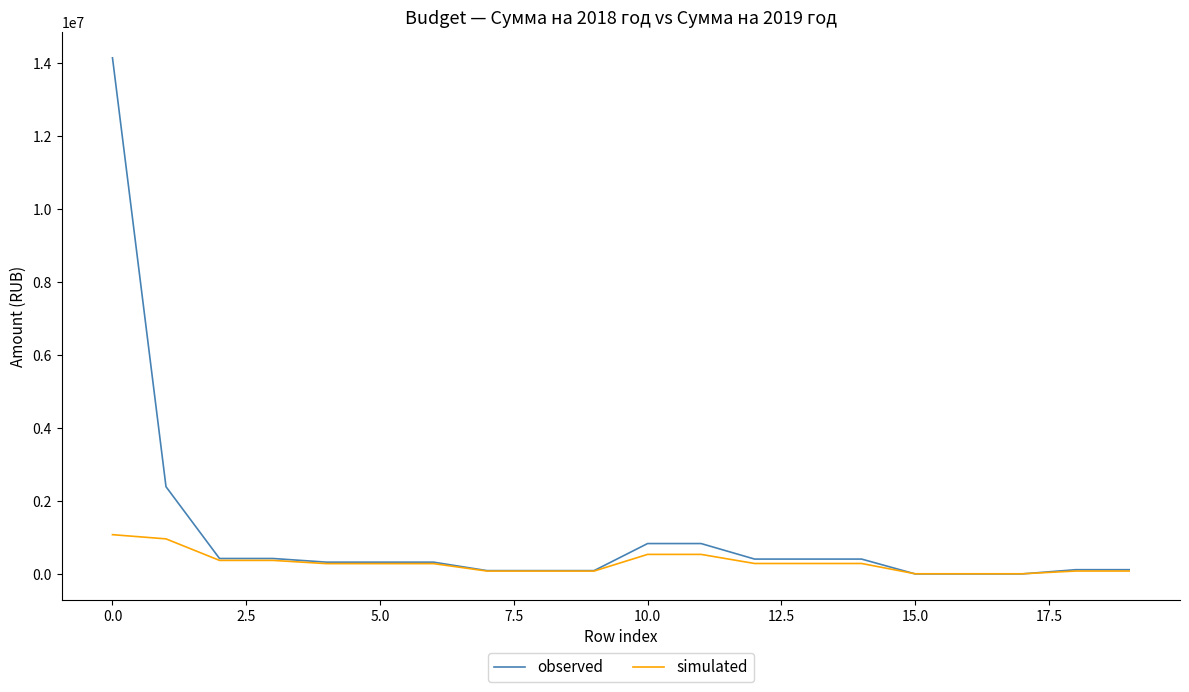

Which series has the widest spread of values?

observed